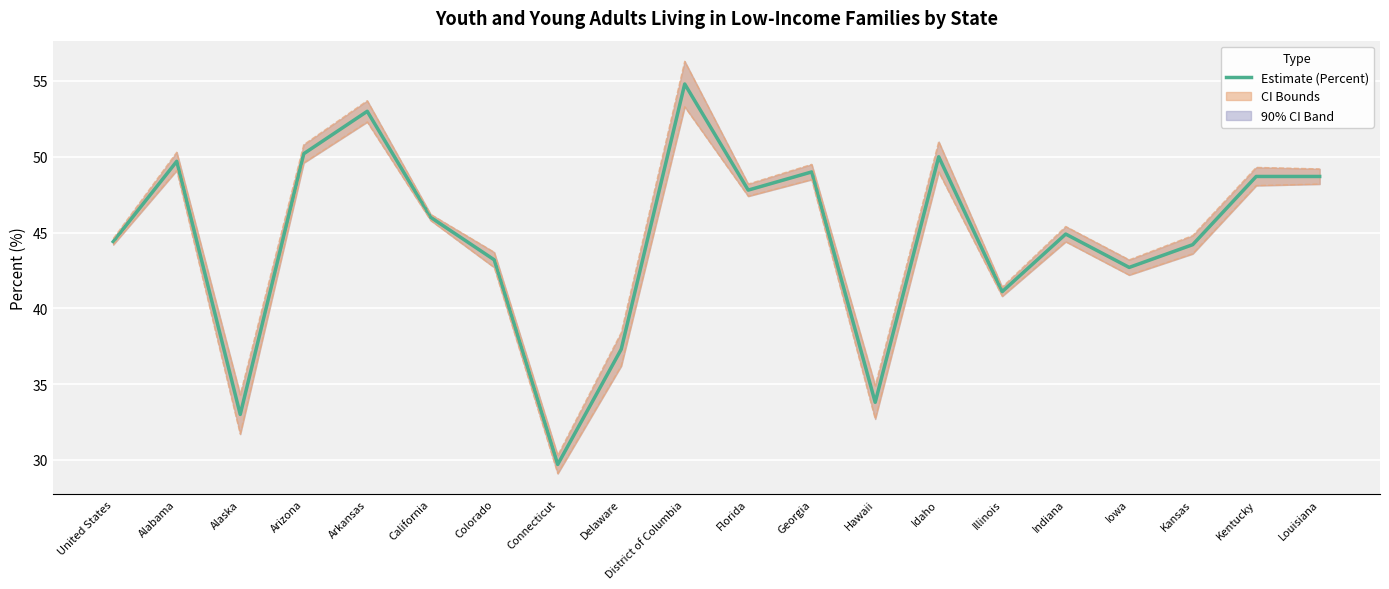

In Percent, how many points are lower than both neighbors (excluding endpoints)?

6